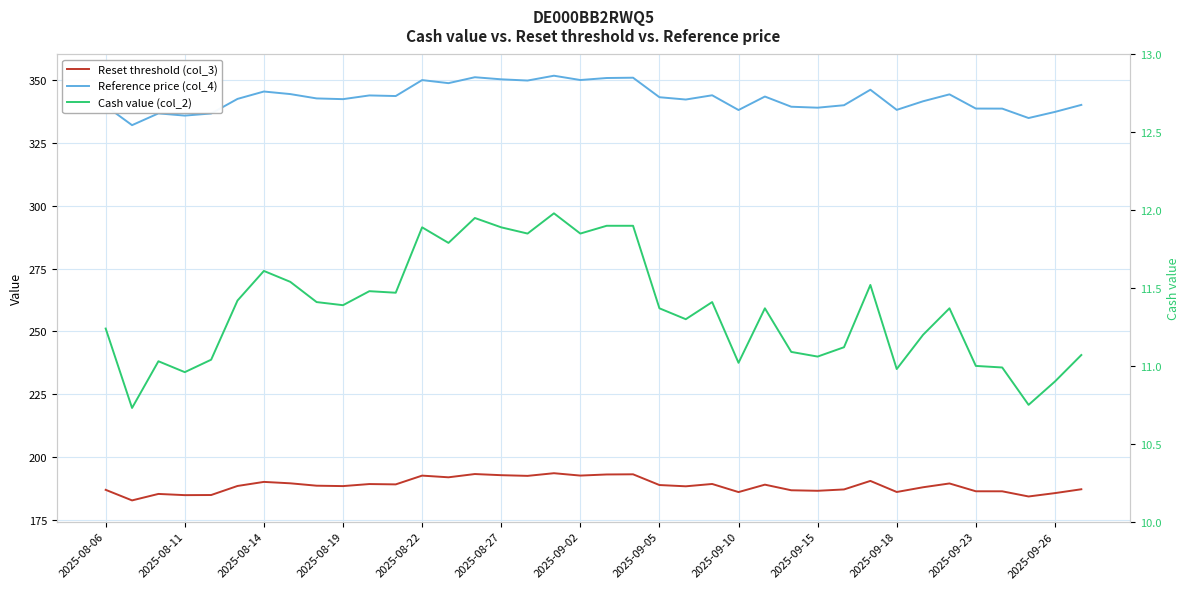

What is the total value across all series at 20?

555.9